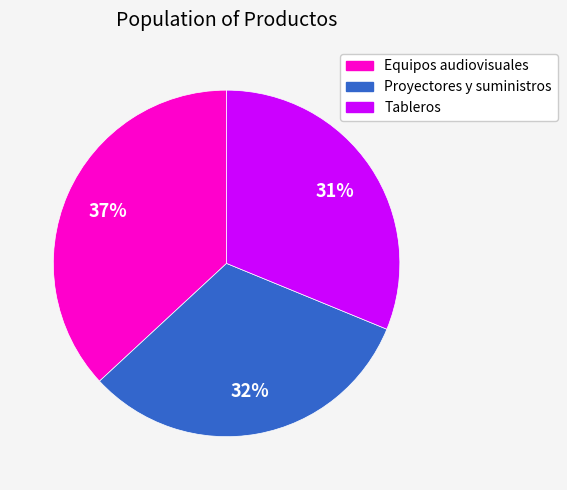

To the nearest percent, what portion does Equipos audiovisuales represent?

37%